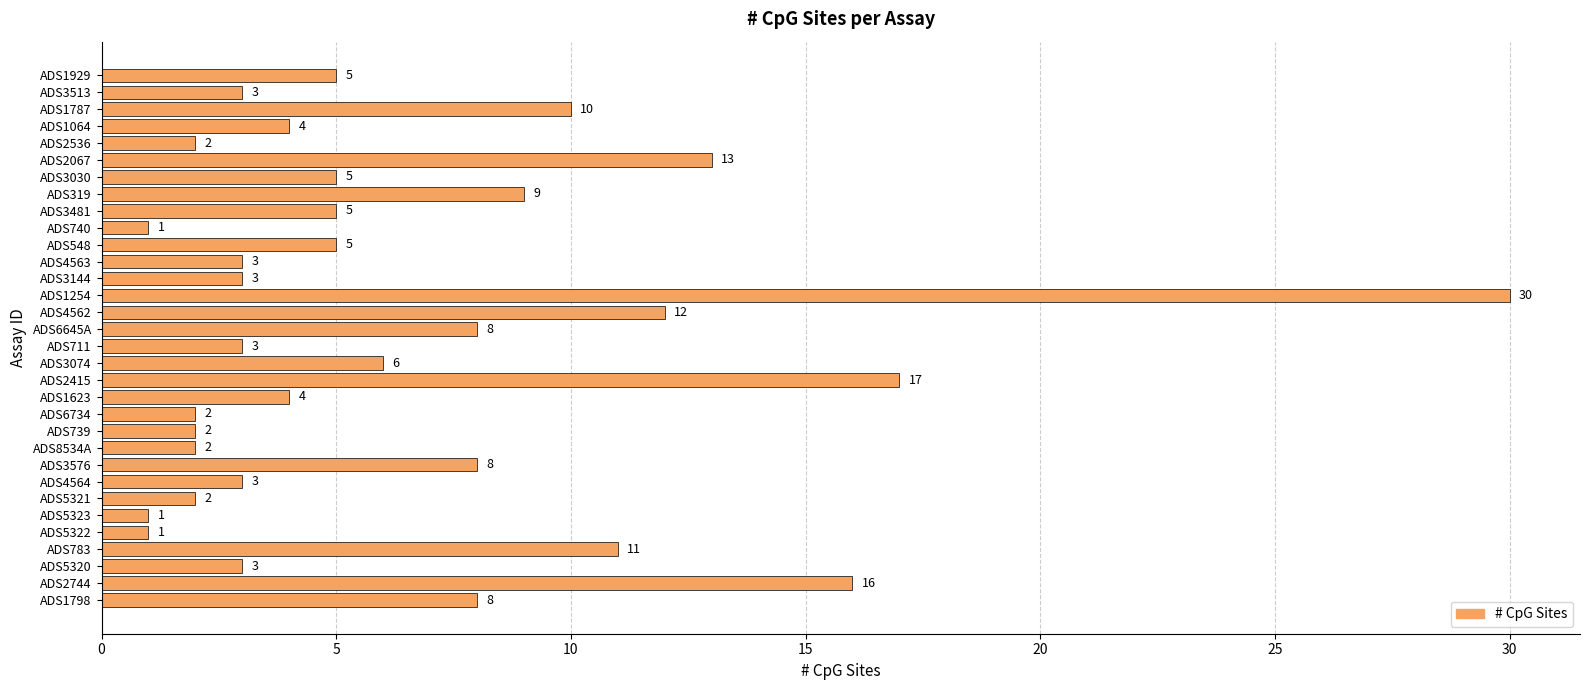

Count the number of data series in this chart.

1